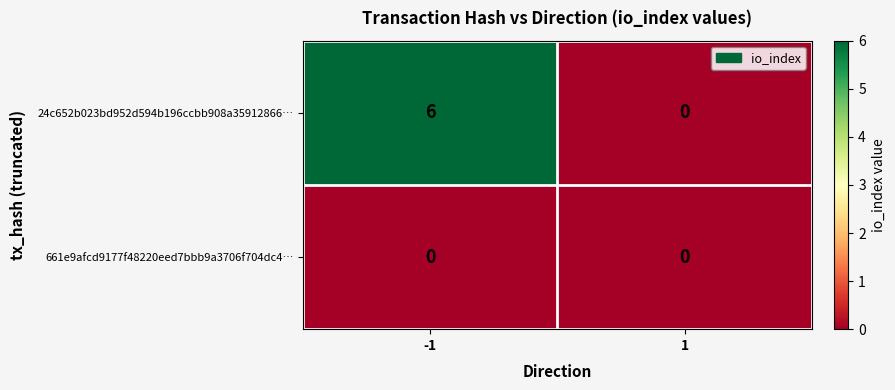

The 24c652b023bd952d594b196ccbb908a35912866… series shows 6 at -1. True or false?

True